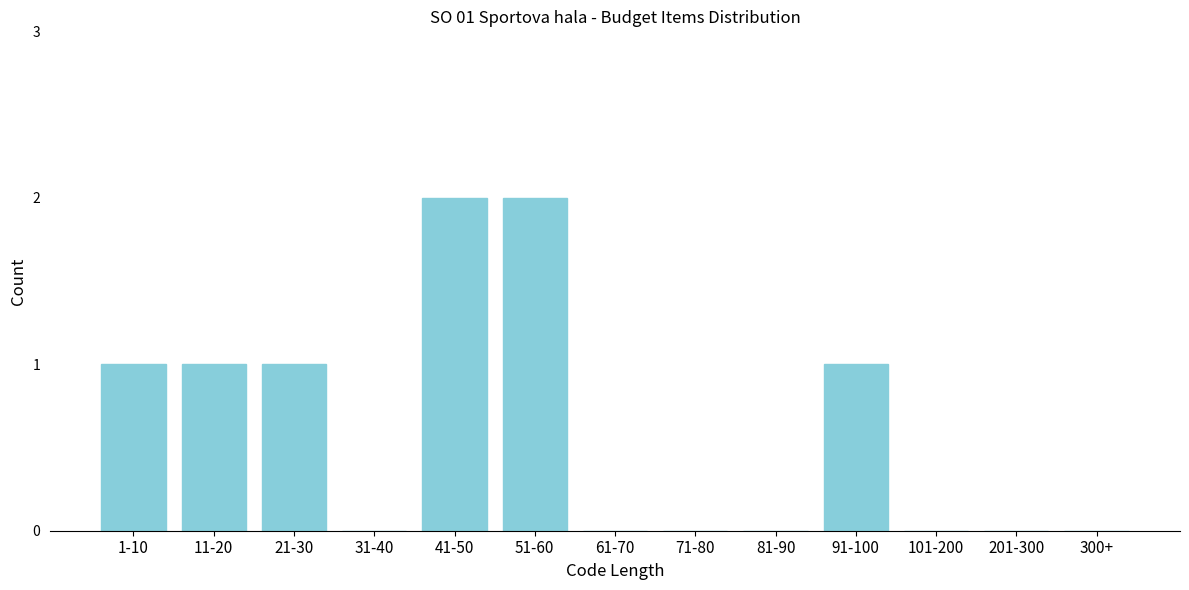

Reading left to right, list all the values displayed in this chart.

1-10=1	11-20=1	21-30=1	31-40=0	41-50=2	51-60=2	61-70=0	71-80=0	81-90=0	91-100=1	101-200=0	201-300=0	300+=0